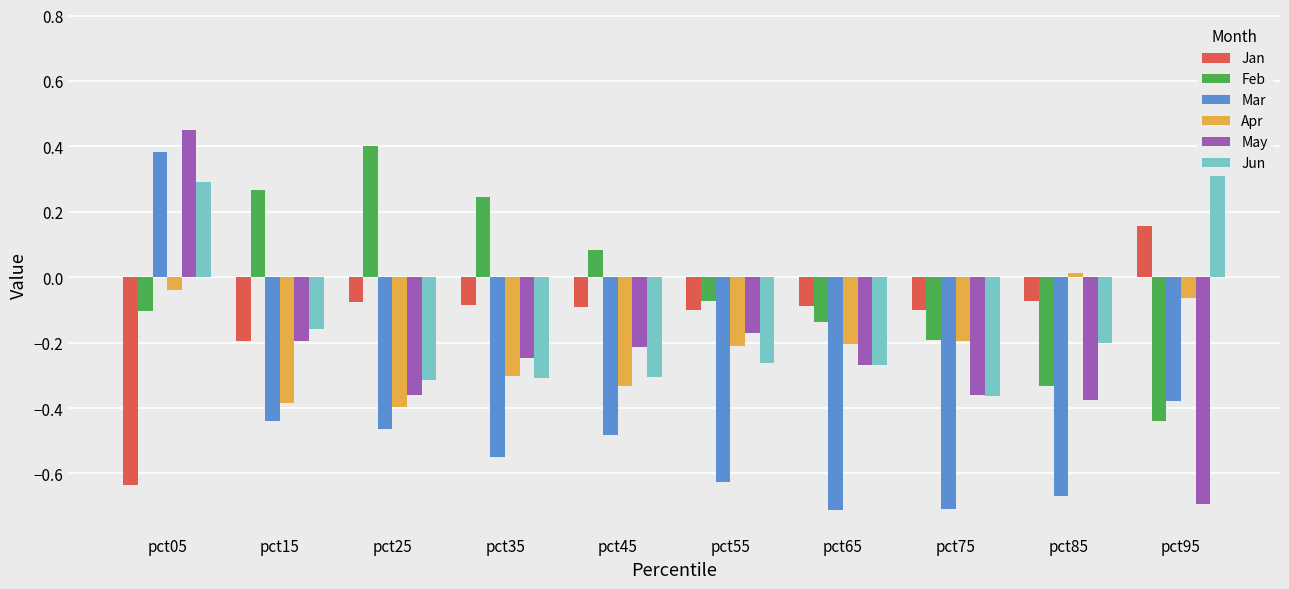

Are the bars horizontal?

No